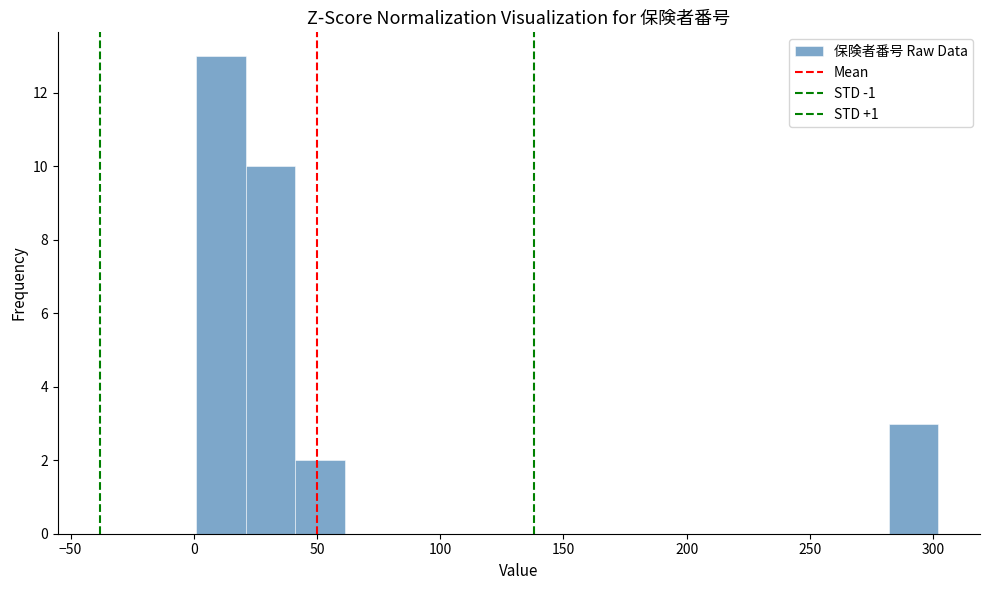

Which range on the x-axis has the tallest bar?

0 to 20